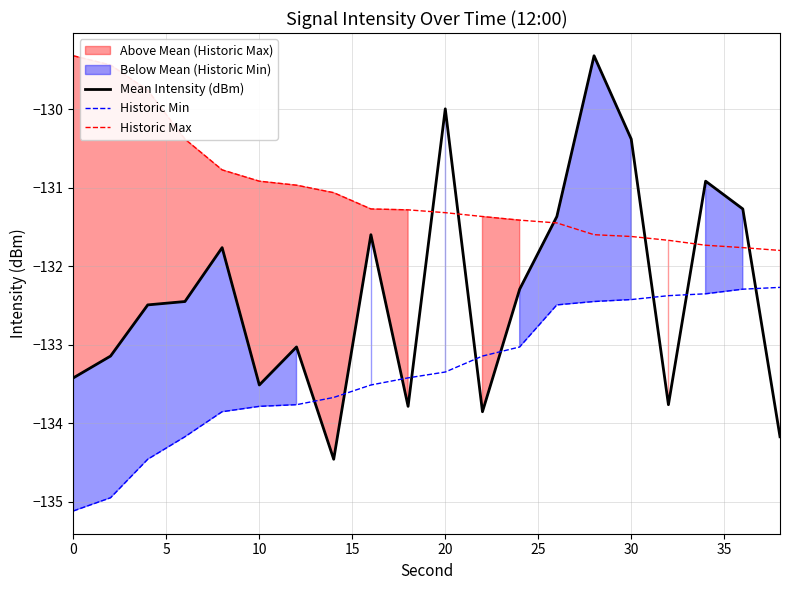

True or false: Historic Max and Mean Intensity (dBm) intersect in this chart.

True